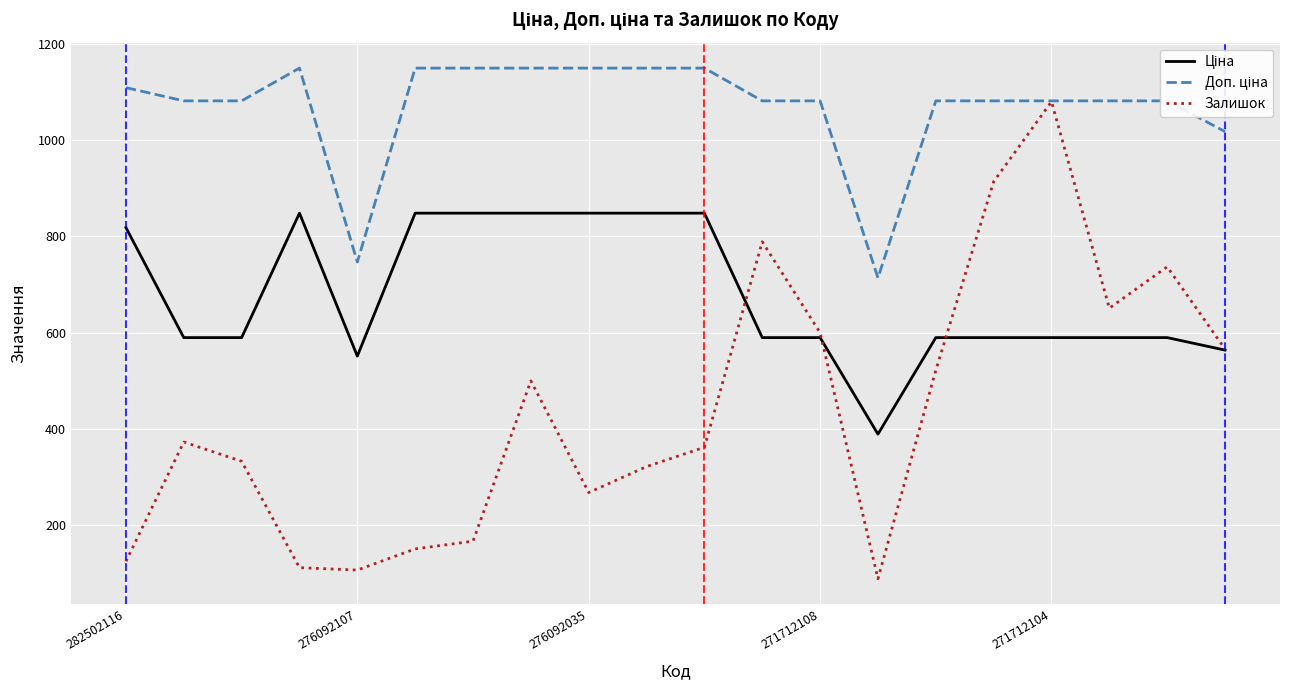

Which series has the widest spread of values?

Залишок